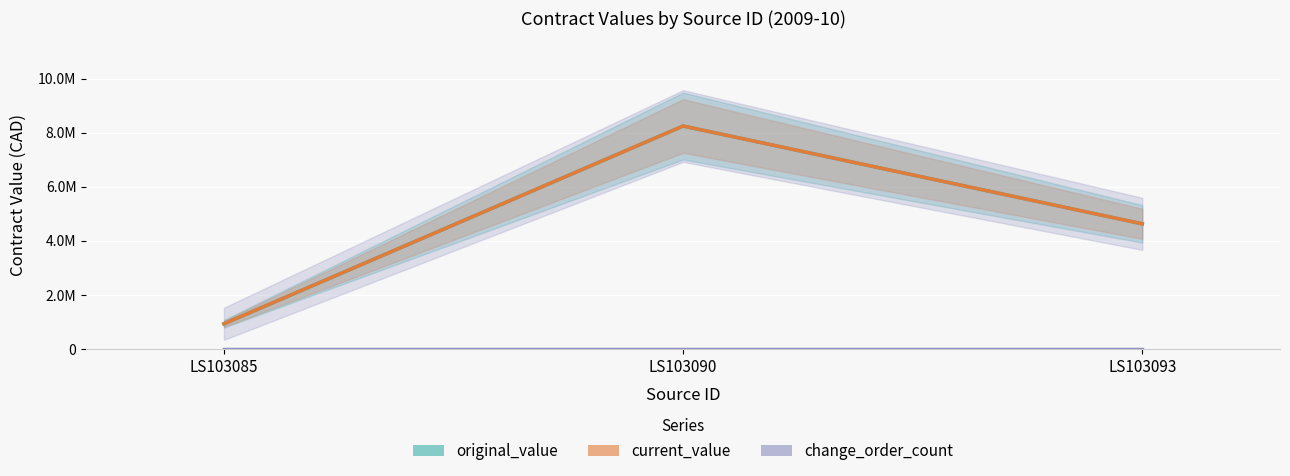

At which label does original_value first exceed 4630000?

LS103090